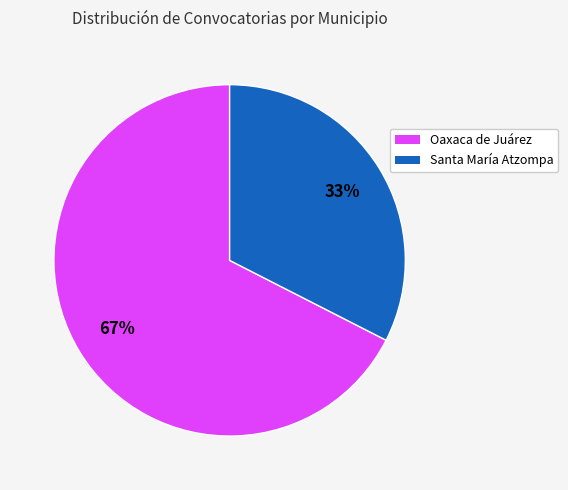

True or false: Santa María Atzompa accounts for 42% of the total.

False